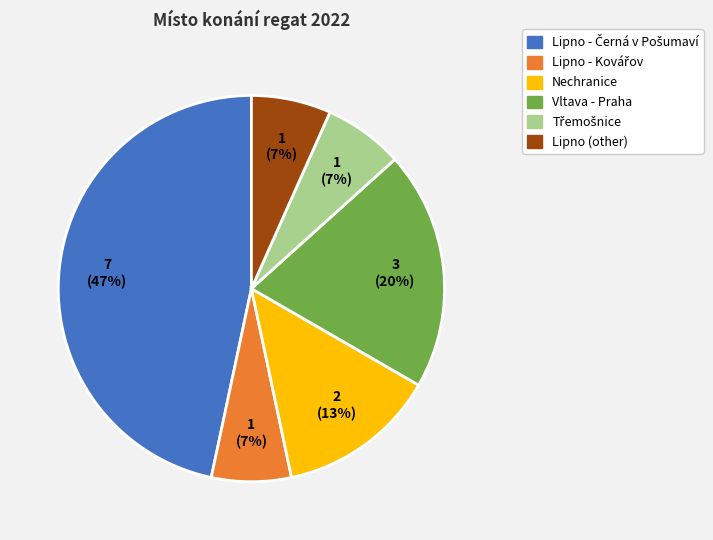

Combined, do Vltava - Praha and Nechranice account for over 50%?

No